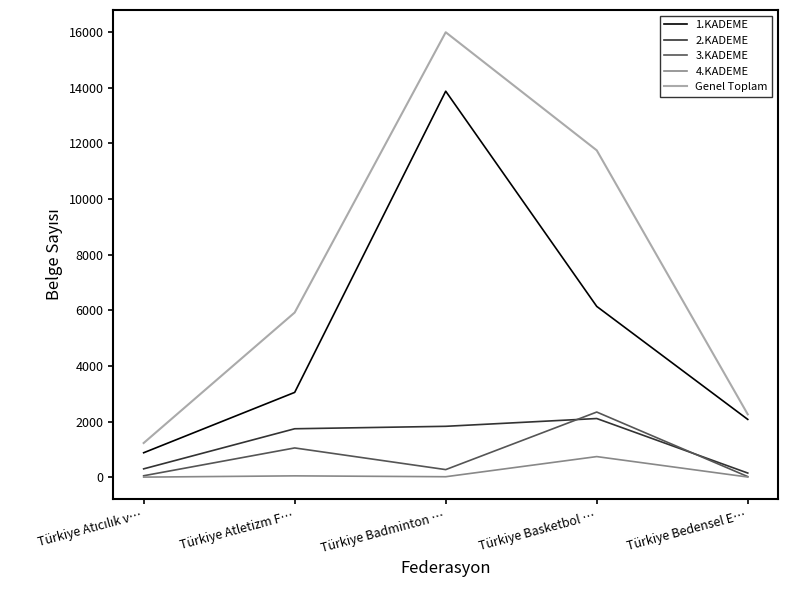

The 1.KADEME series shows 5410 at Türkiye Badminton …. True or false?

False